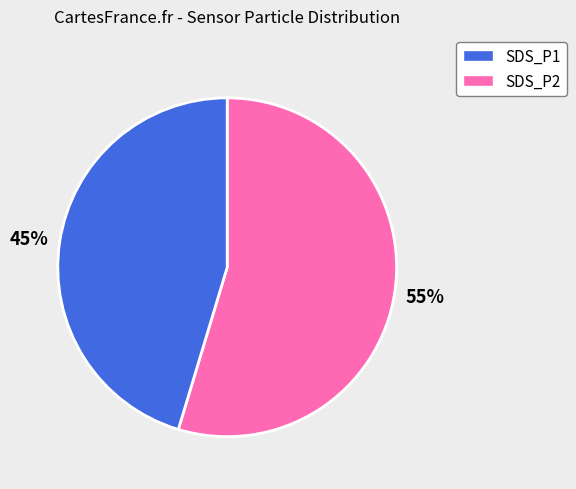

What percentage is the SDS_P2 slice, to the nearest percent?

45%